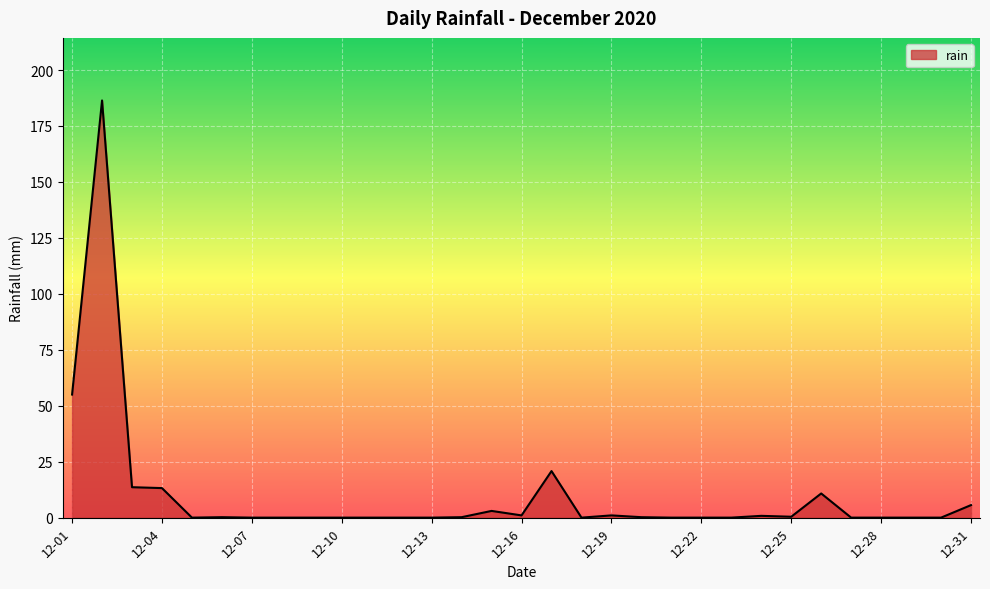

What is the greatest value displayed?

186.4